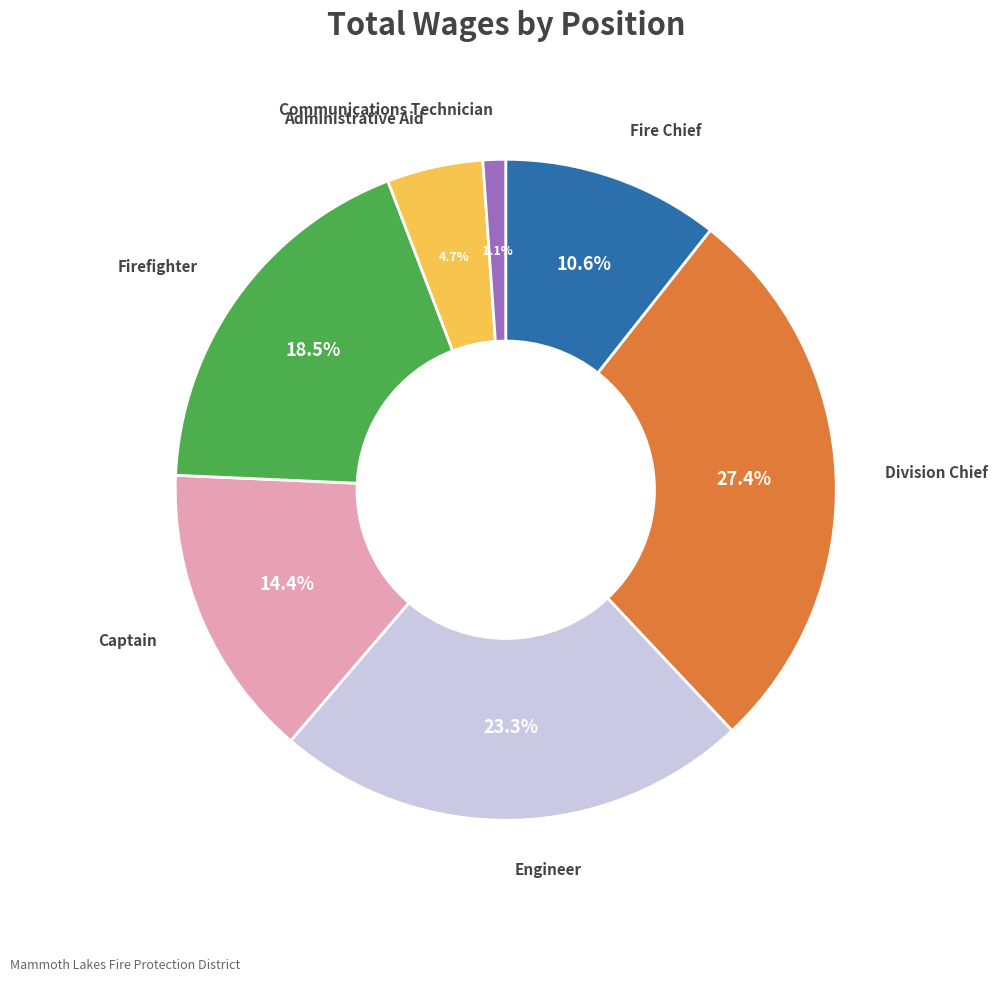

What percentage is the Fire Chief slice, to the nearest percent?

11%